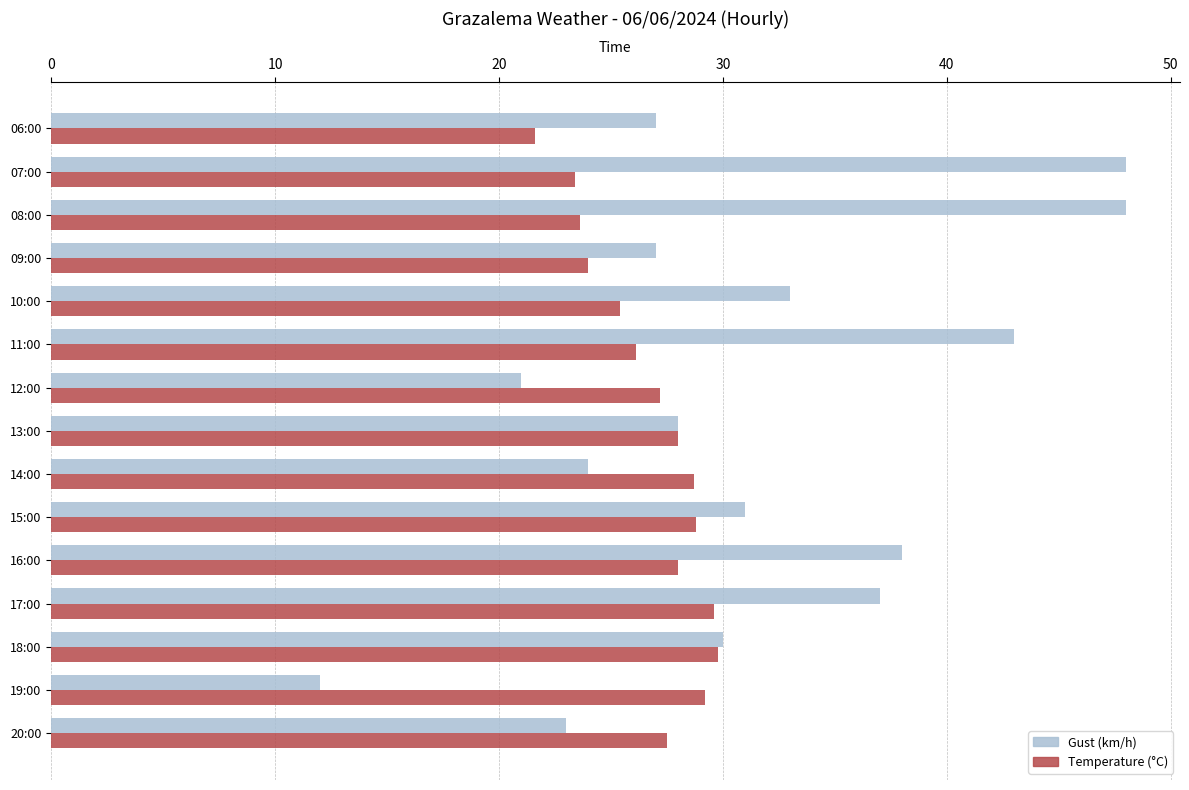

Which series has the largest total across all categories?

Gust (km/h)